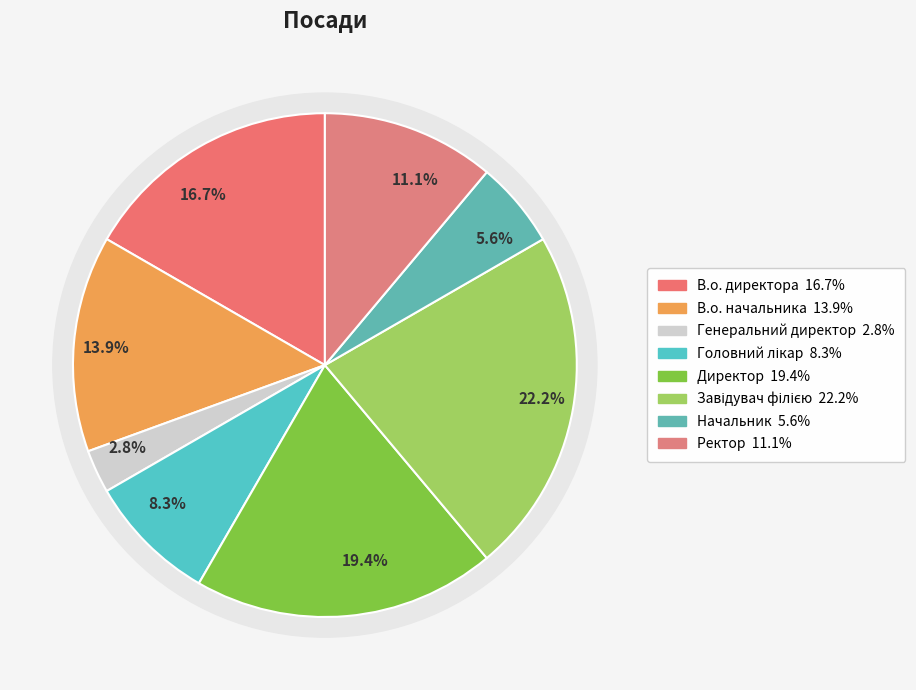

To the nearest percent, what is the difference between the Директор and Начальник slice percentages?

14%